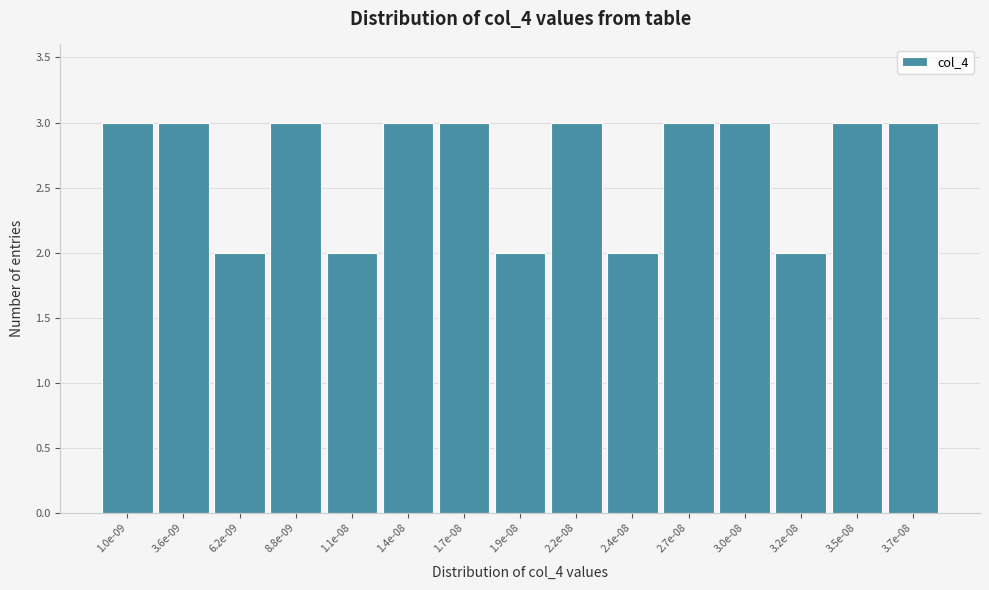

Reading left to right, extract all data points from this chart.

3	3	2	3	2	3	3	2	3	2	3	3	2	3	3